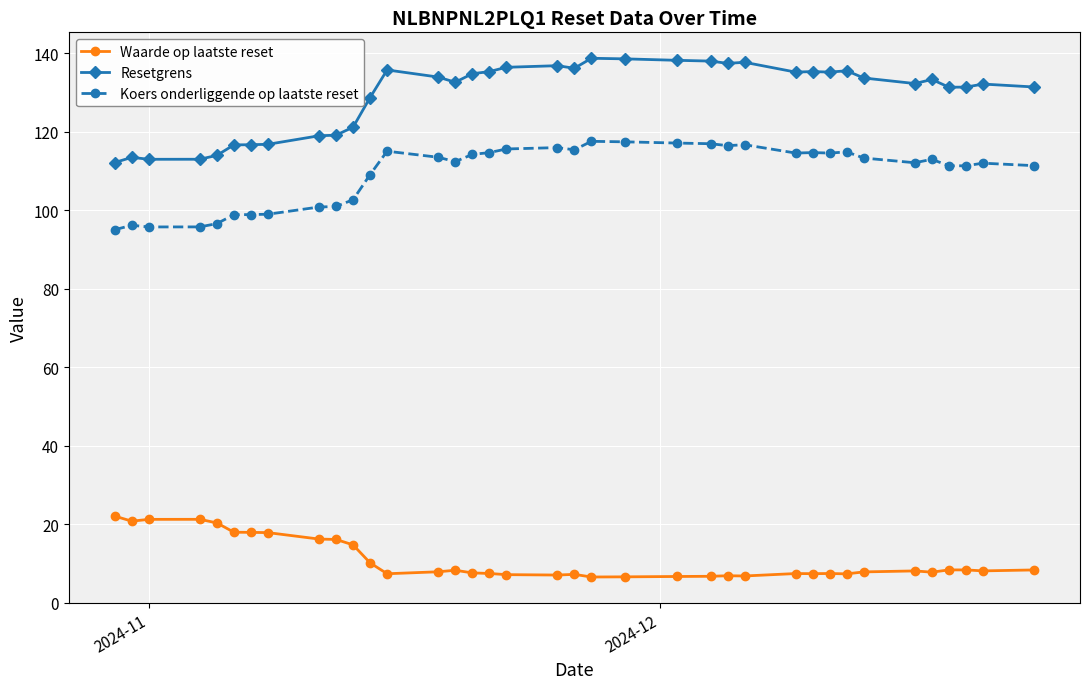

How many distinct data groups are displayed?

3